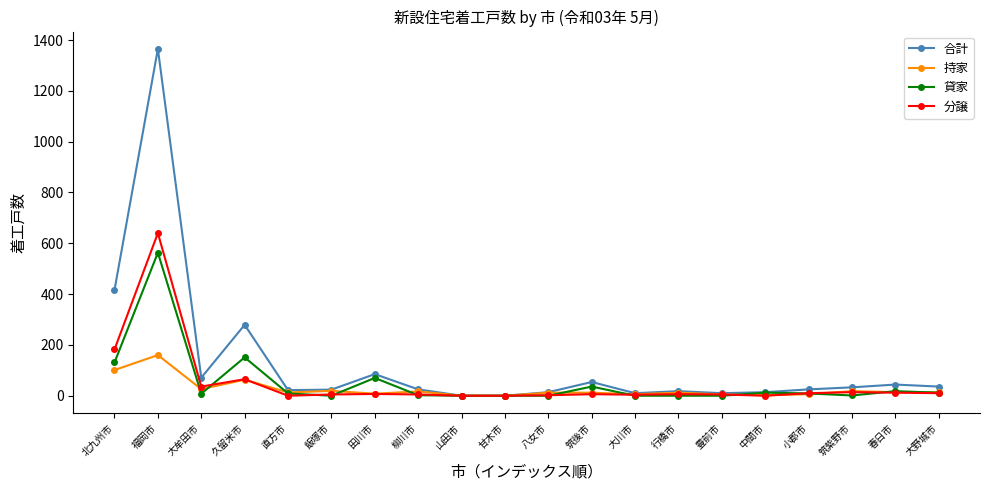

Is it true that 分譲 equals 0 at 中間市?

True